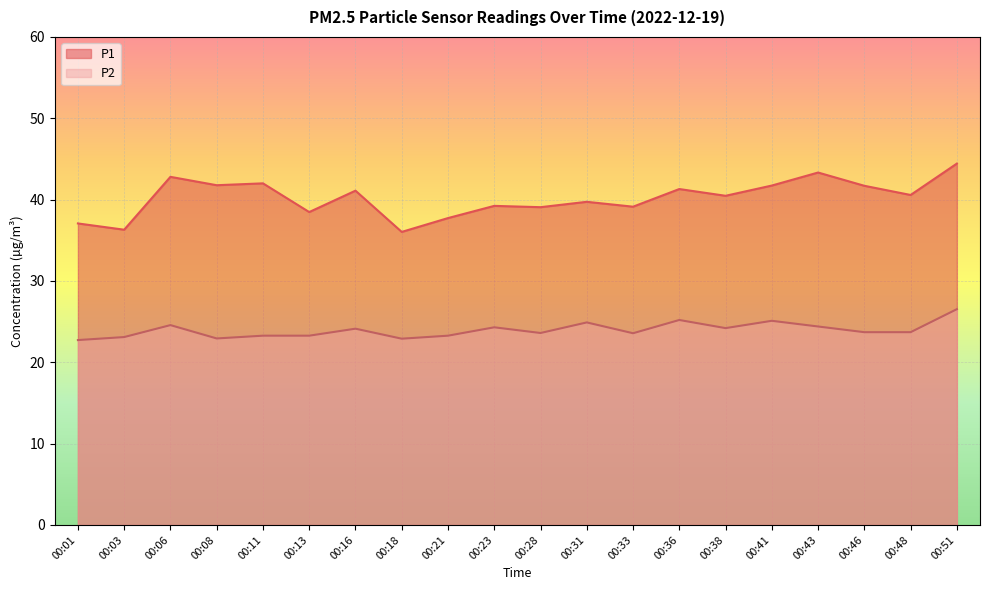

At which category is the sum across all series the highest?

00:51